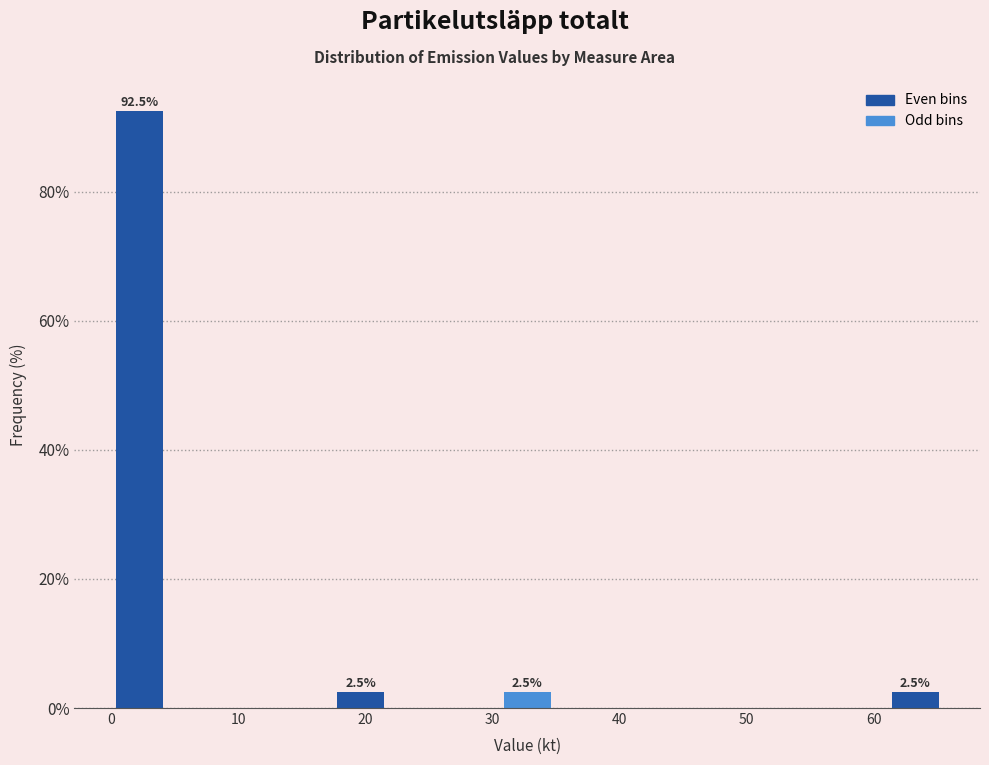

Over which range of the x-axis is the bar tallest?

0 to 4